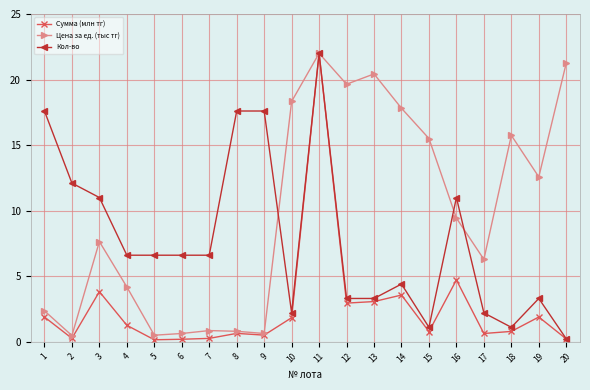

At which category is the sum across all series the highest?

11